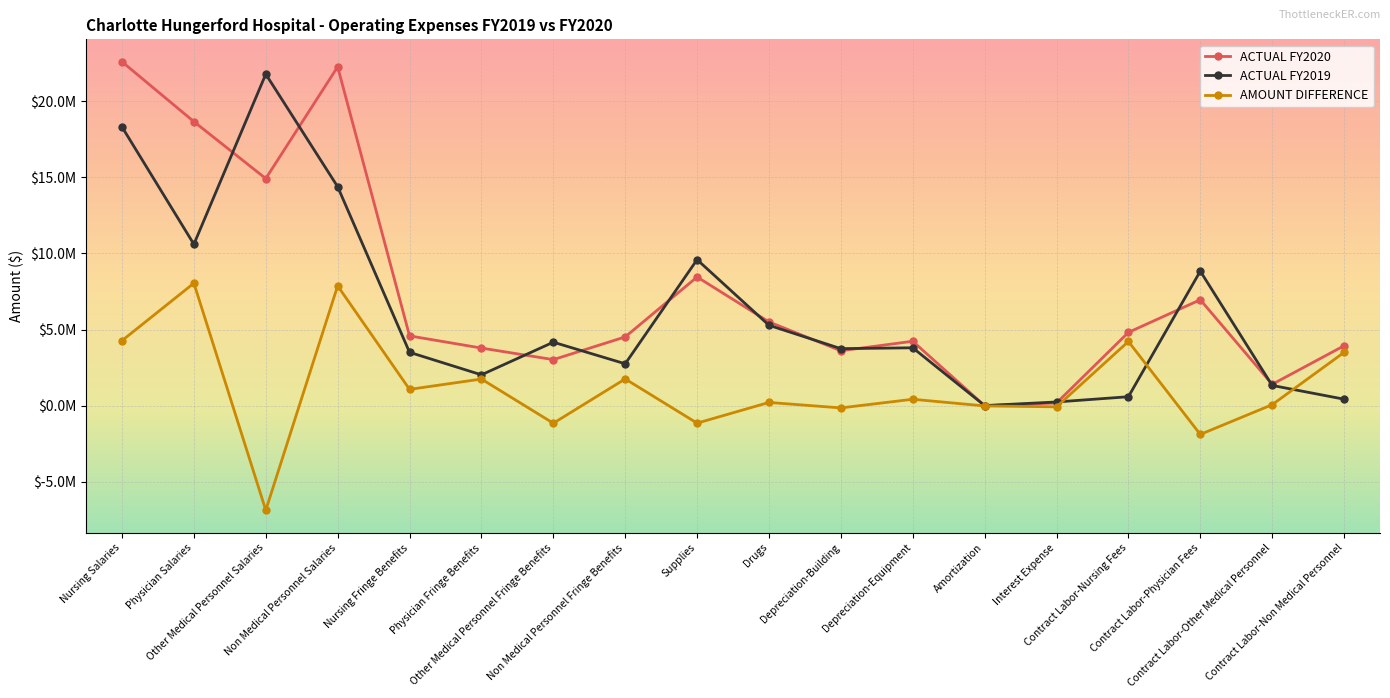

What is the approximate value of ACTUAL FY2020 at Contract Labor-Other Medical Personnel, to the nearest 50?

1410100